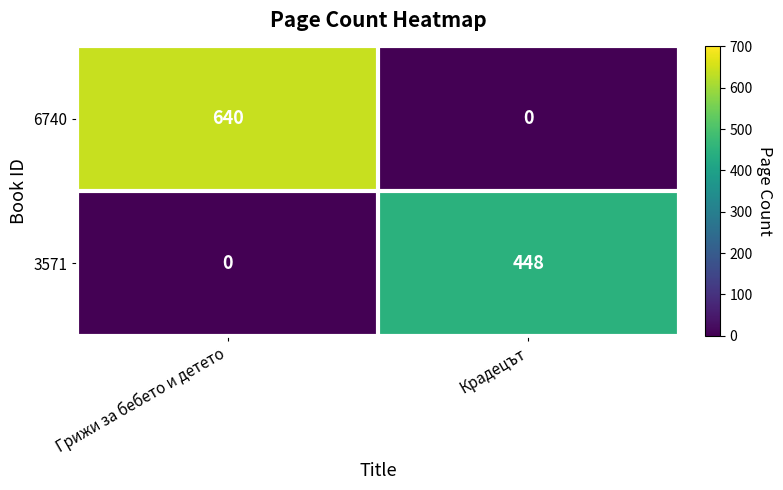

Rank the series by their maximum value, from lowest to highest.

3571, 6740